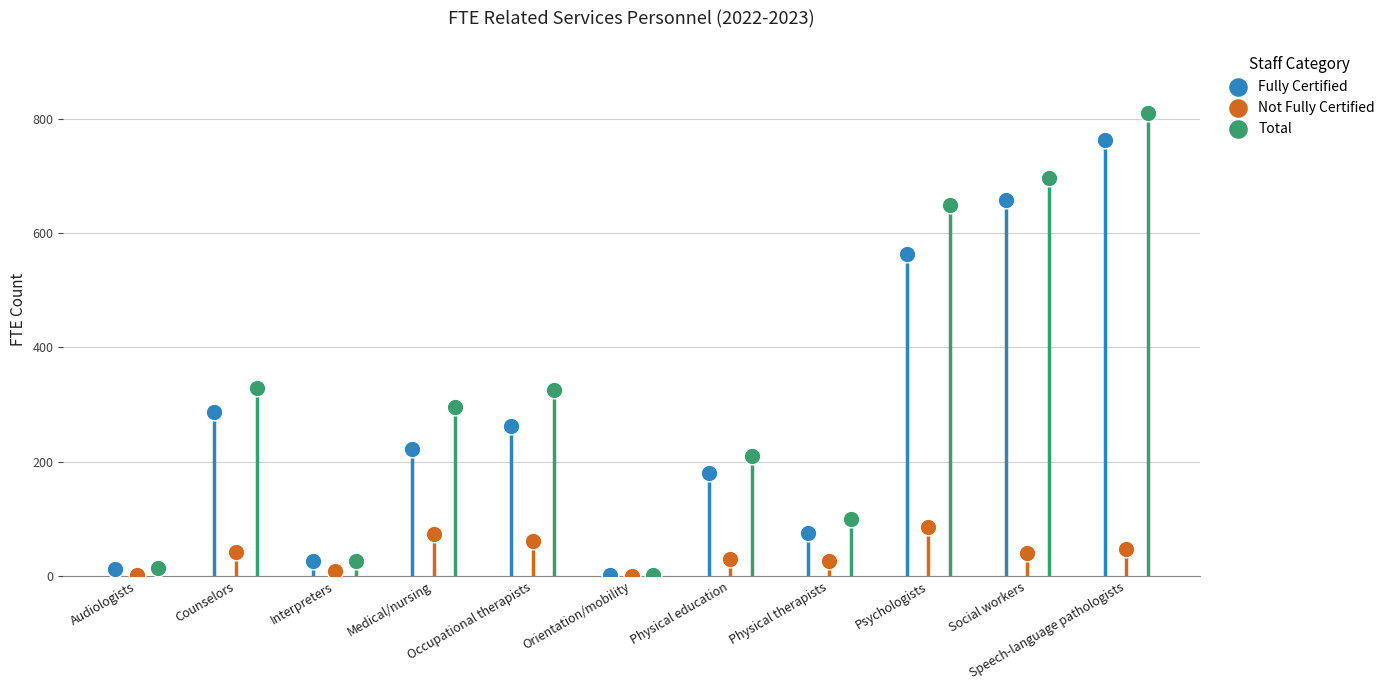

Which series has the largest Y range (max minus min)?

Total